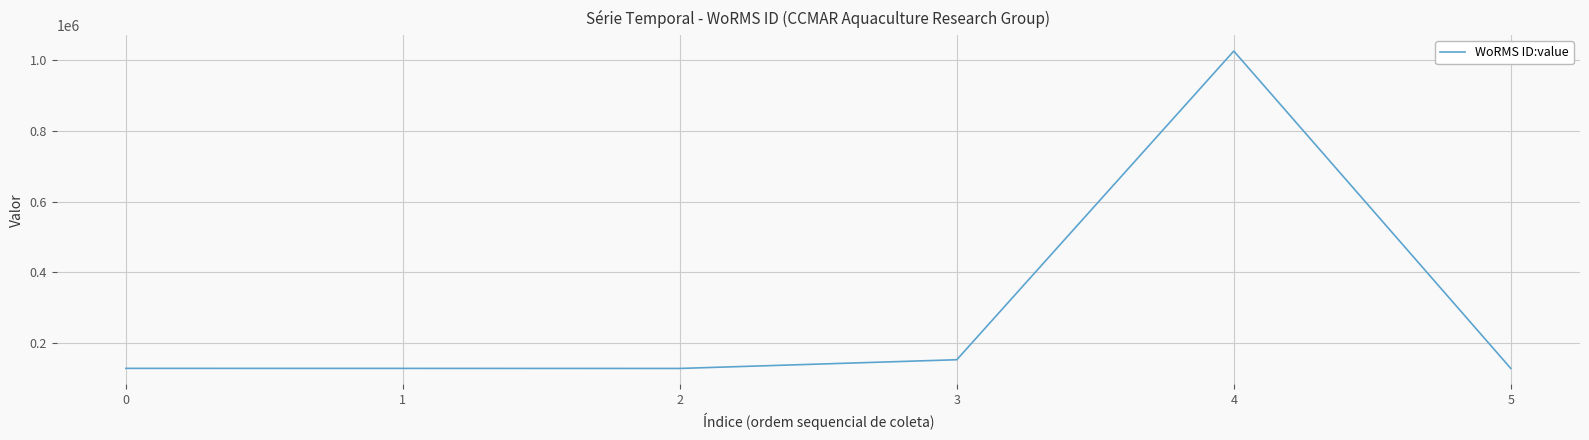

What is the sum of the values at 2 and 3?

278339